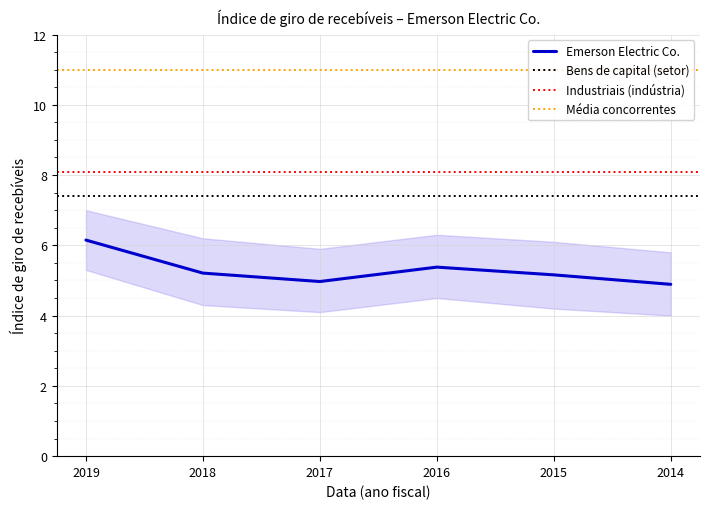

What is the highest value of the Emerson Electric Co. series?

6.2